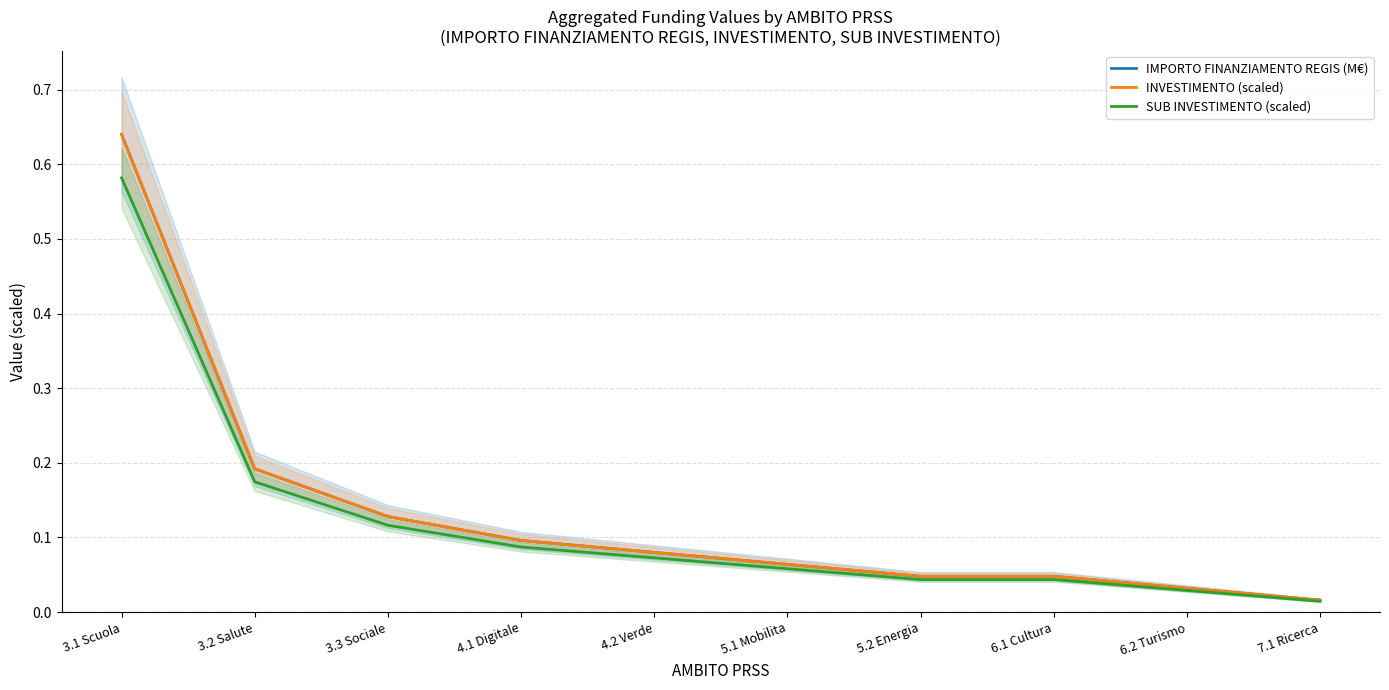

Reading left to right, list all the values displayed in this chart.

IMPORTO FINANZIAMENTO REGIS (M€): 3.1 Scuola=0.6	3.2 Salute=0.2	3.3 Sociale=0.1	4.1 Digitale=0.1	4.2 Verde=0.1	5.1 Mobilita=0.1	5.2 Energia=0.0	6.1 Cultura=0.0	6.2 Turismo=0.0	7.1 Ricerca=0.0
INVESTIMENTO (scaled): 3.1 Scuola=0.6	3.2 Salute=0.2	3.3 Sociale=0.1	4.1 Digitale=0.1	4.2 Verde=0.1	5.1 Mobilita=0.1	5.2 Energia=0.0	6.1 Cultura=0.0	6.2 Turismo=0.0	7.1 Ricerca=0.0
SUB INVESTIMENTO (scaled): 3.1 Scuola=0.6	3.2 Salute=0.2	3.3 Sociale=0.1	4.1 Digitale=0.1	4.2 Verde=0.1	5.1 Mobilita=0.1	5.2 Energia=0.0	6.1 Cultura=0.0	6.2 Turismo=0.0	7.1 Ricerca=0.0